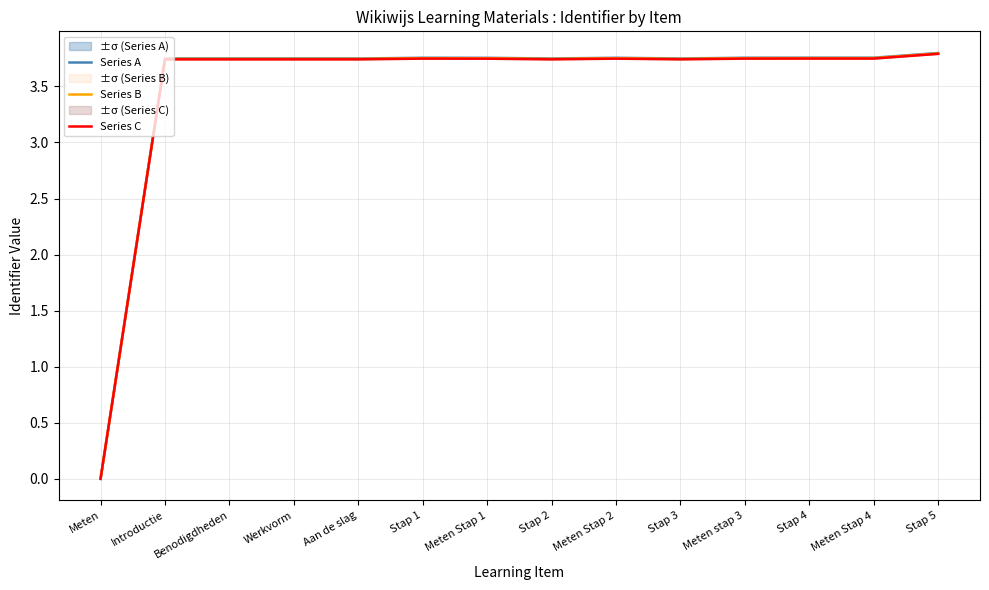

At which category does Series A reach its first local peak?

Introductie